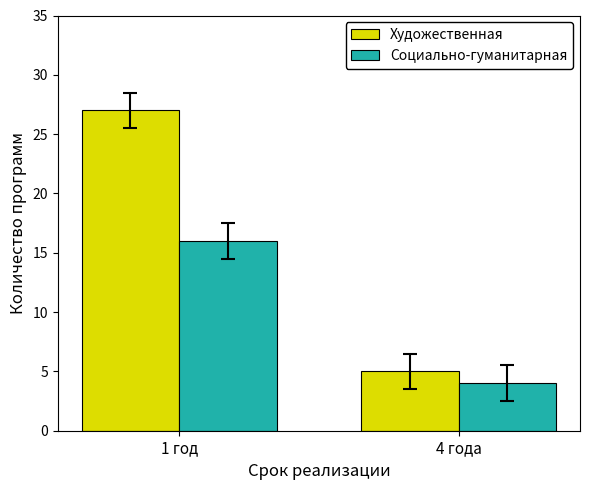

What is the average value of the Социально-гуманитарная series?

10